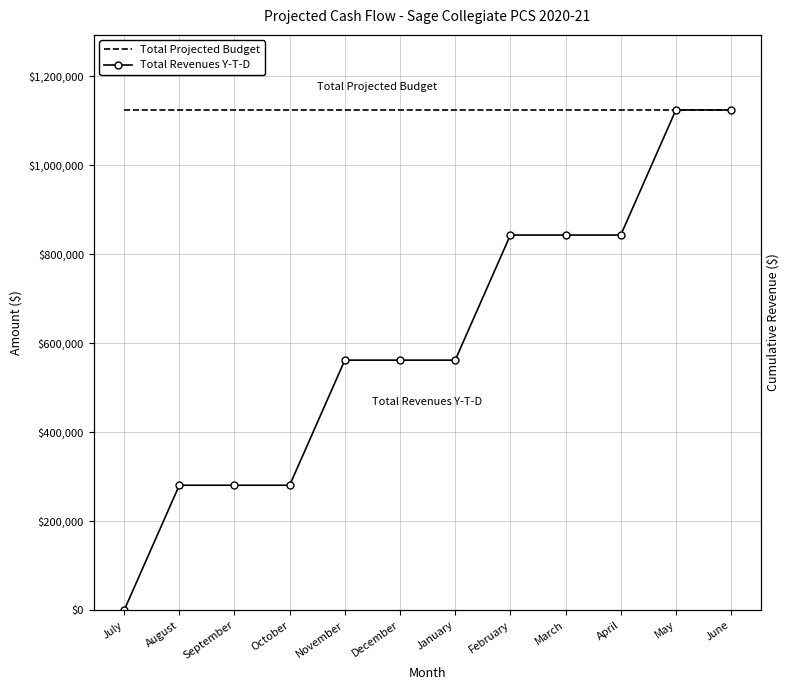

True or false: Total Revenues Y-T-D and Total Projected Budget cross at least once.

False